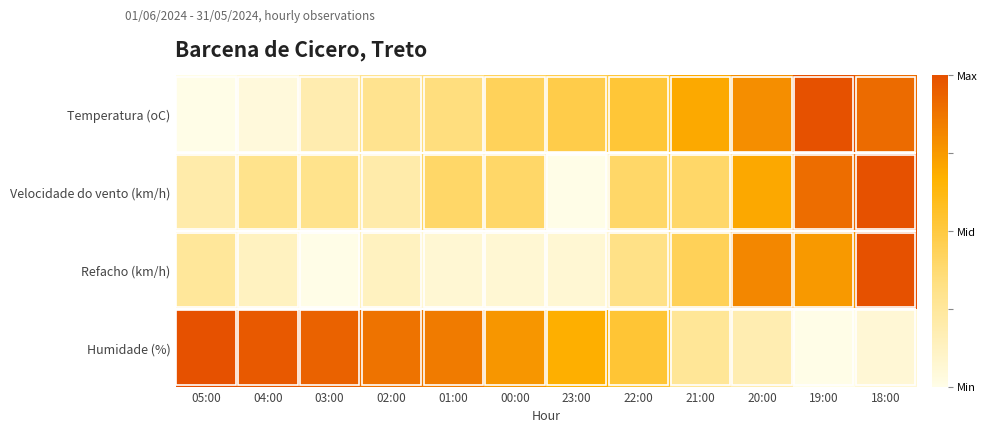

Which has a higher value, 21:00 or 02:00?

21:00